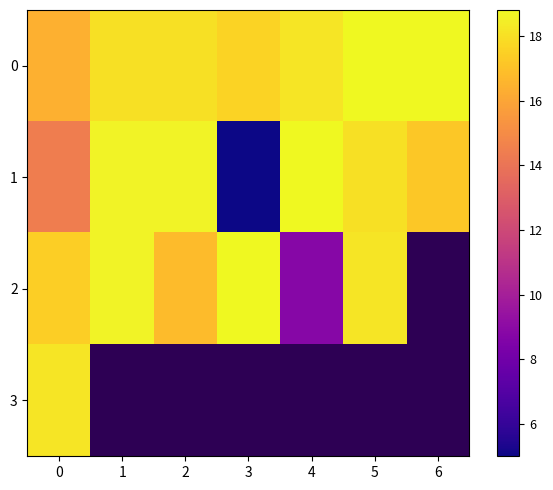

Which has a higher value, 0 or 3?

3